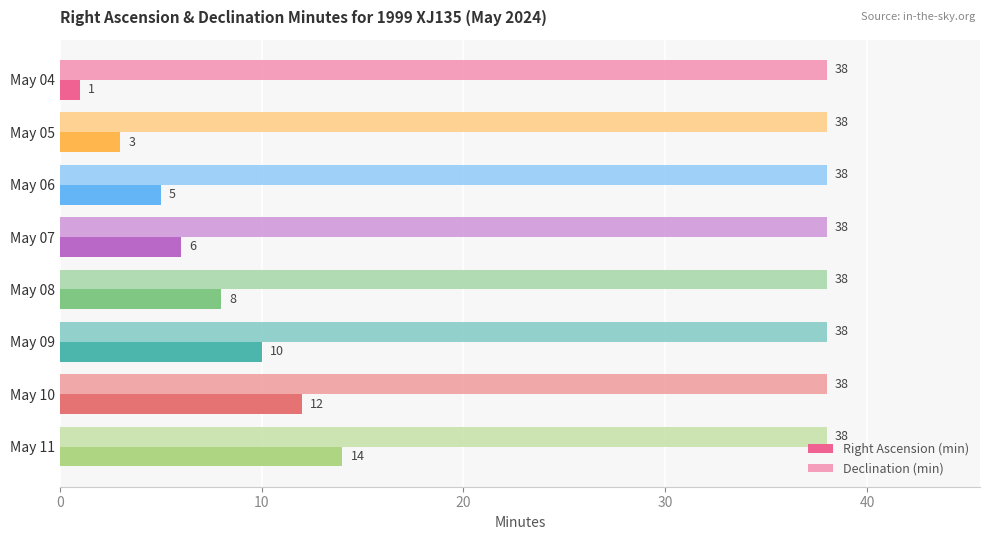

What is the approximate value of Declination (min) at May 04?

38